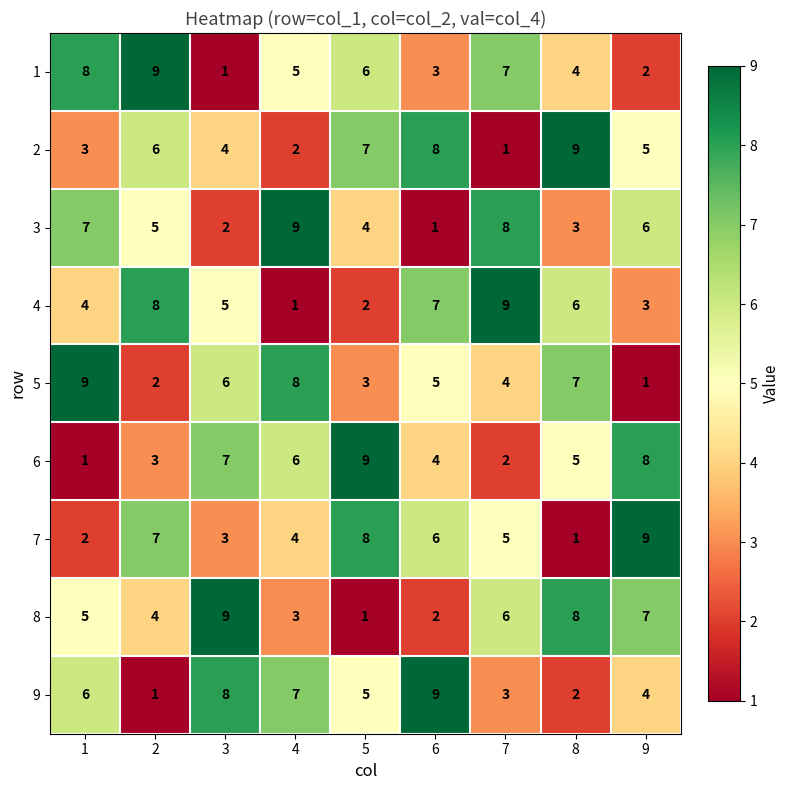

What is the difference between the highest and lowest values at 9?

8